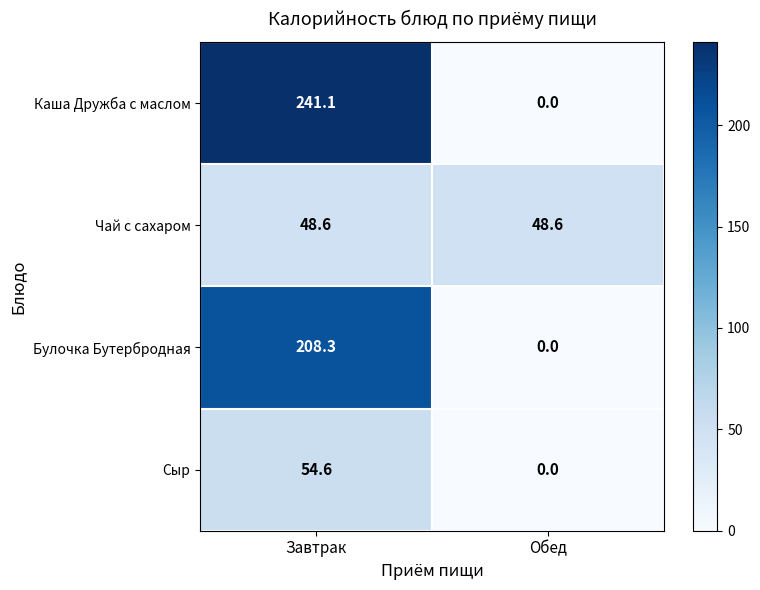

How many data points in Сыр are above 54?

1